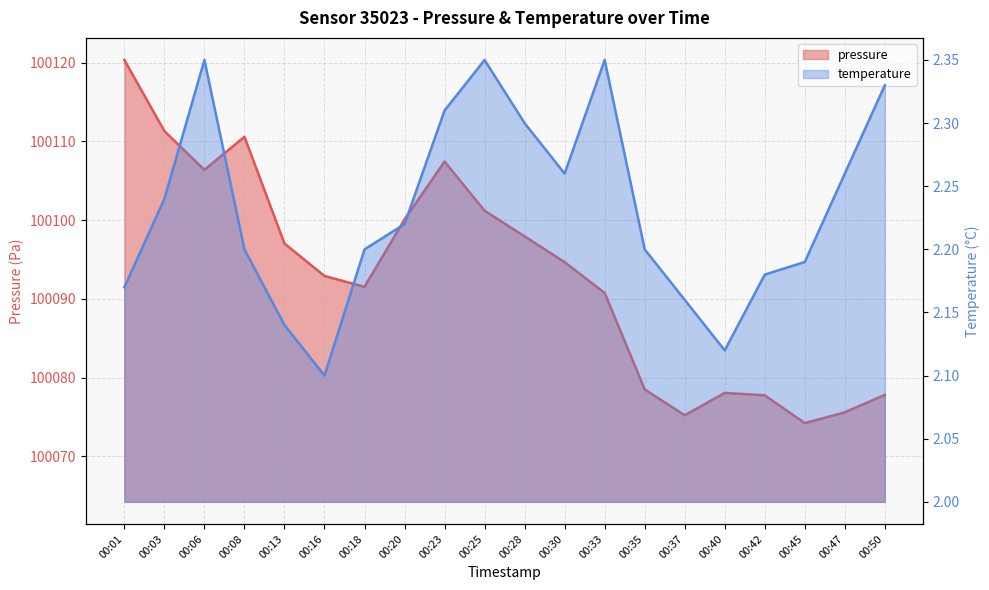

Which series has the largest total across all categories?

pressure